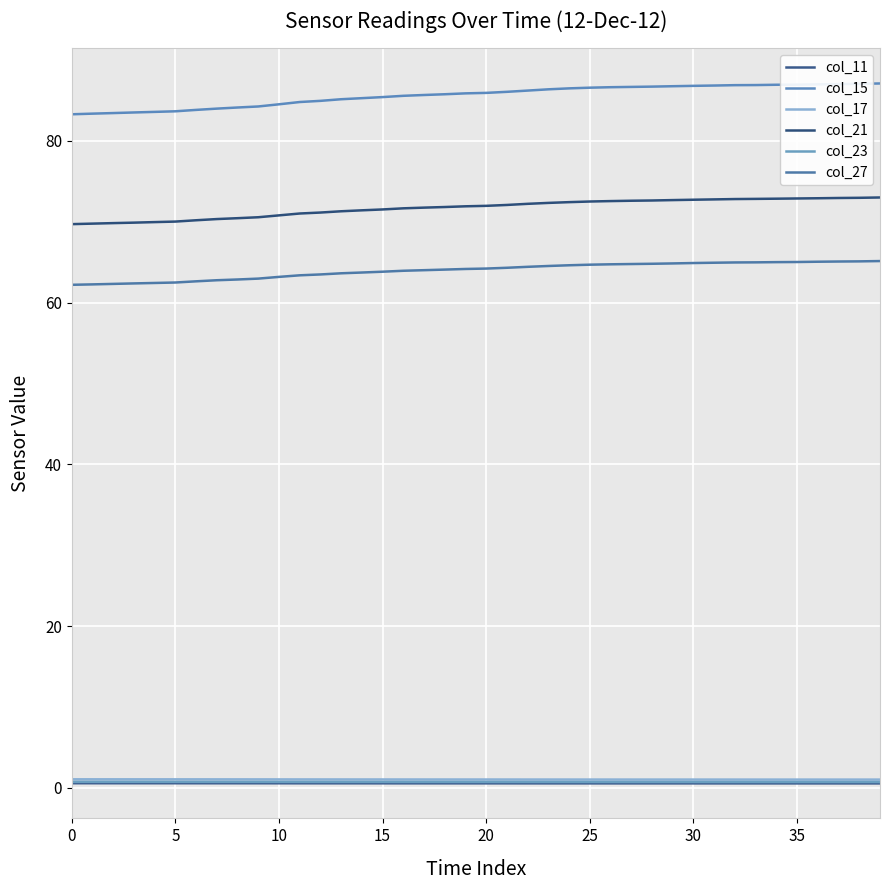

Which series has the largest total across all categories?

col_15